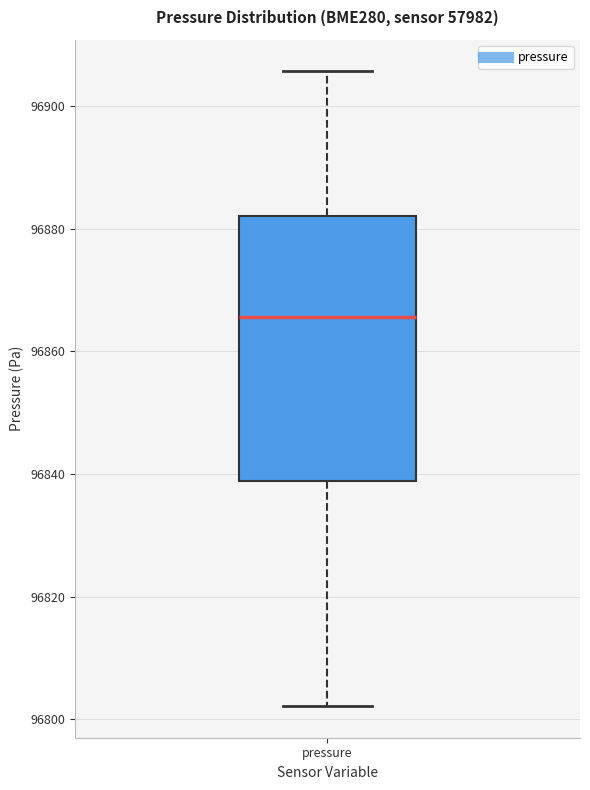

Transcribe this box plot: give where the median line is, the range the box spans, and where the two whiskers end, as read against the y-axis. The values are not printed on the chart, so give them approximately, as read against the axis.

median 96866, box 96838 to 96882, whiskers 96802 to 96906